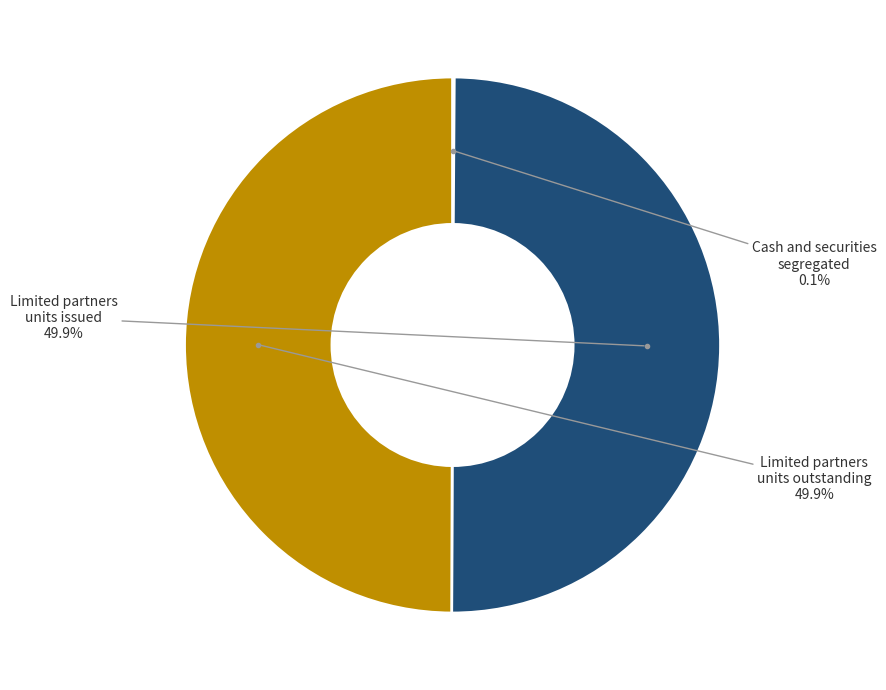

How many slices are in this pie chart?

3